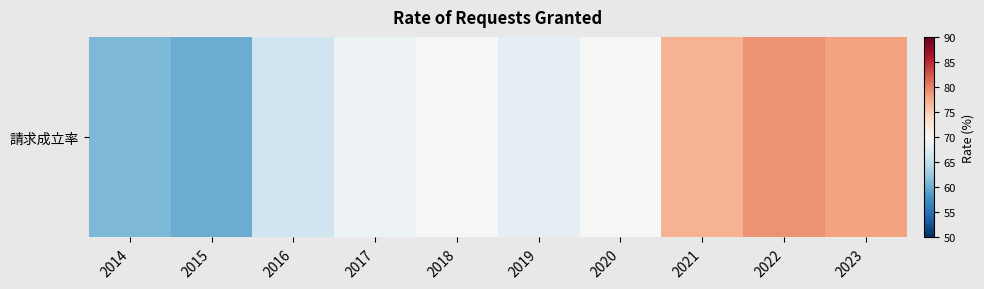

The chart shows a value of 122 at 2017. True or false?

False